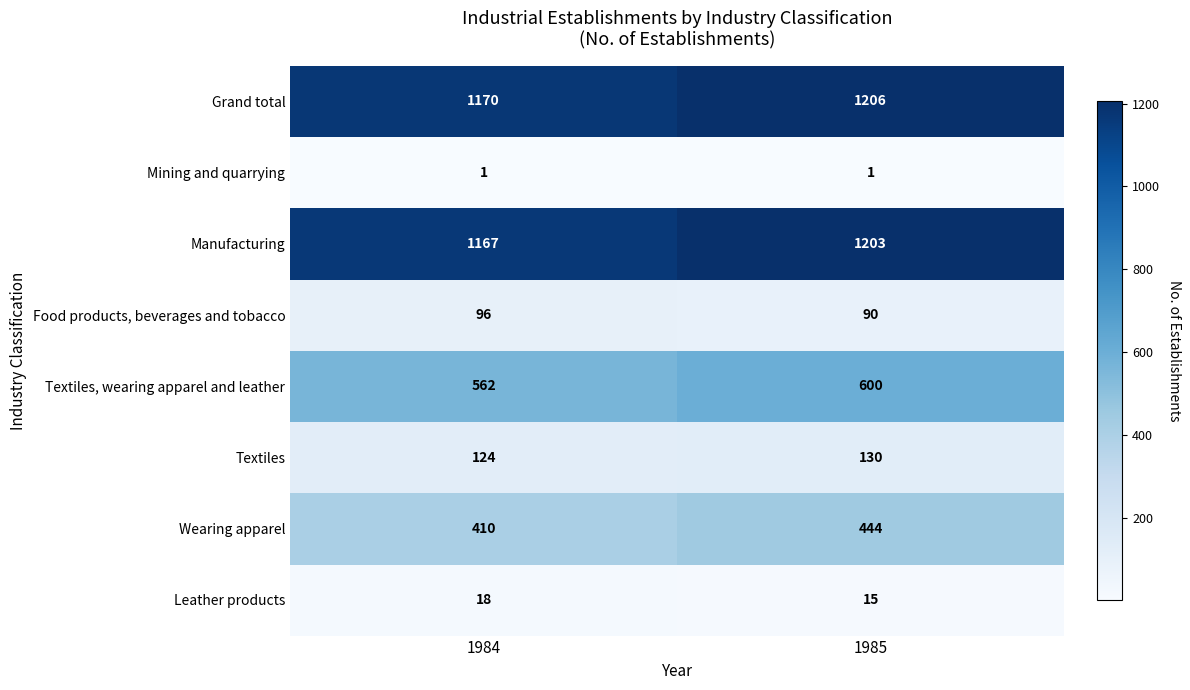

Which category has the lowest value in the Textiles, wearing apparel and leather series?

1984